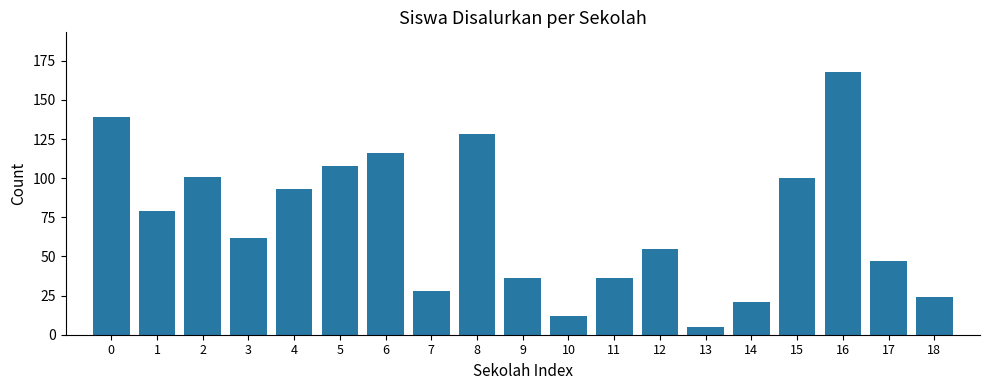

At which category does the chart reach its minimum across all series?

13